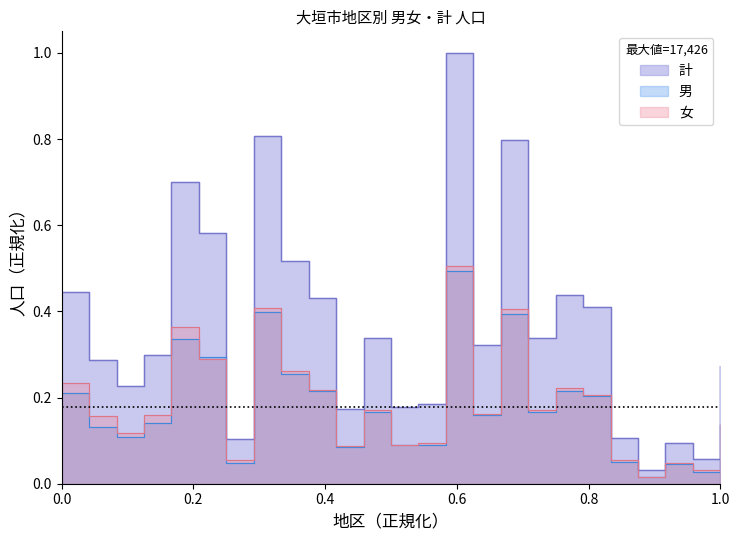

What is the value of the 女 point at the 16th from the left?

0.2